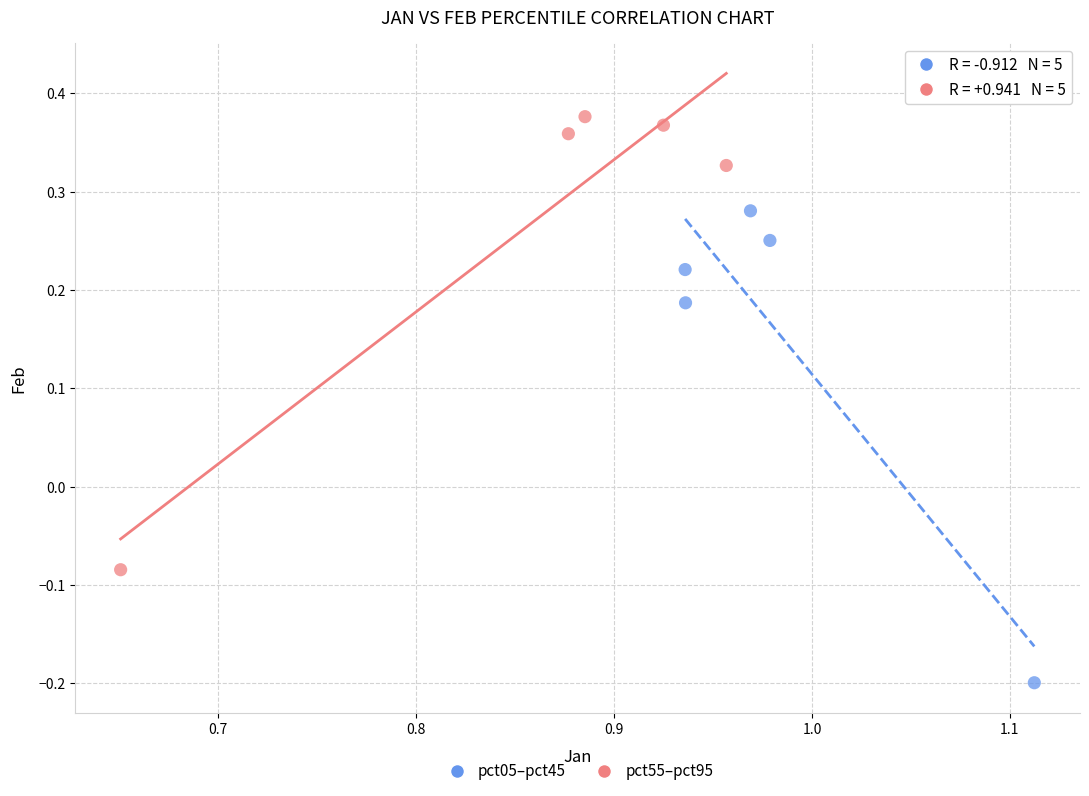

Which series reaches the maximum Y coordinate?

pct55–pct95